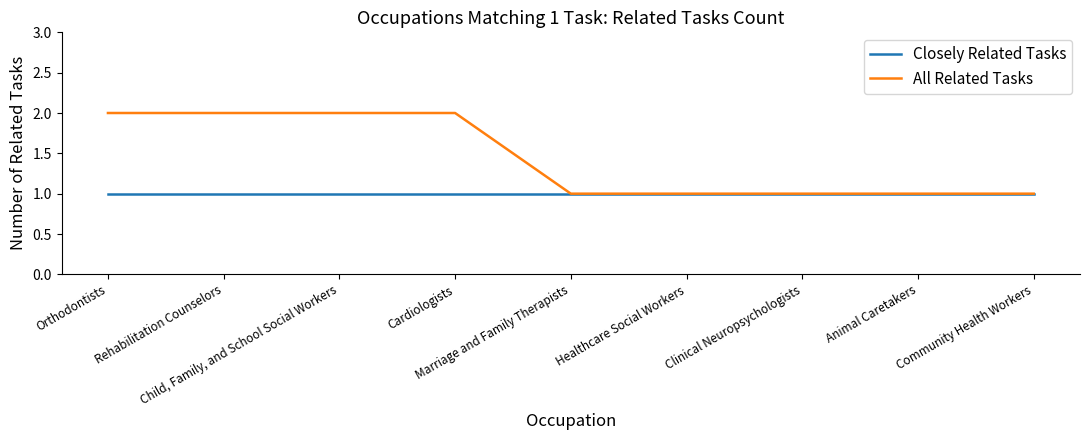

Which series has the widest spread of values?

All Related Tasks